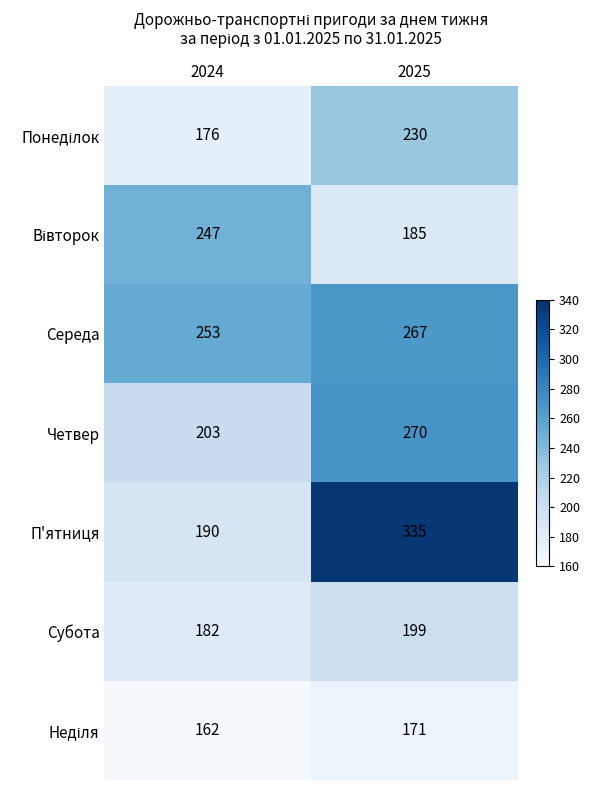

What is the spread (max minus min) of values at 2025?

164